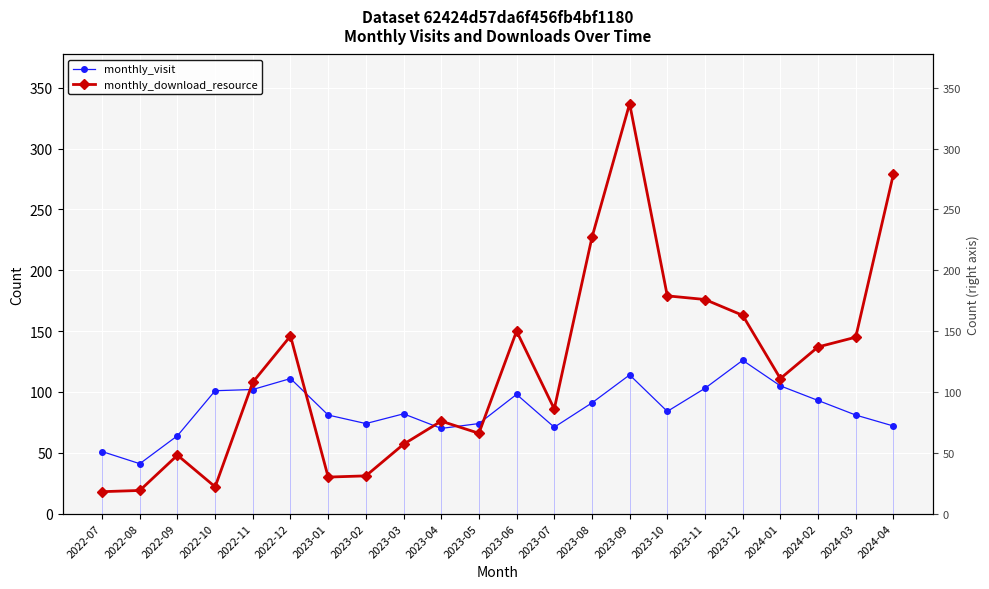

Is the value of monthly_download_resource at 2023-01 greater than the value of monthly_visit at 2022-07?

No